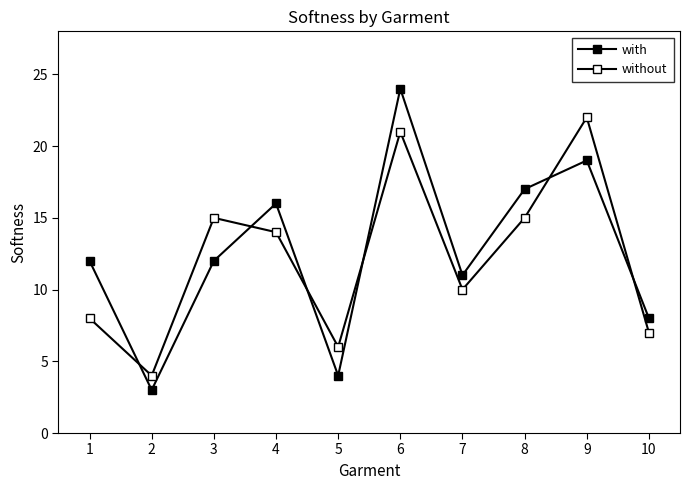

How many data points in without are less than 14?

5